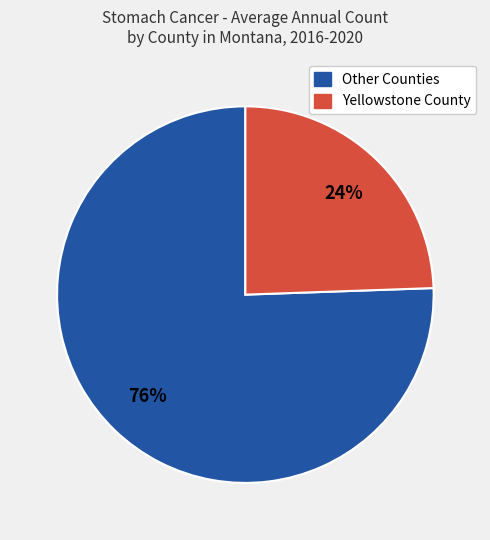

Rank the categories by value from highest to lowest.

Other Counties, Yellowstone County